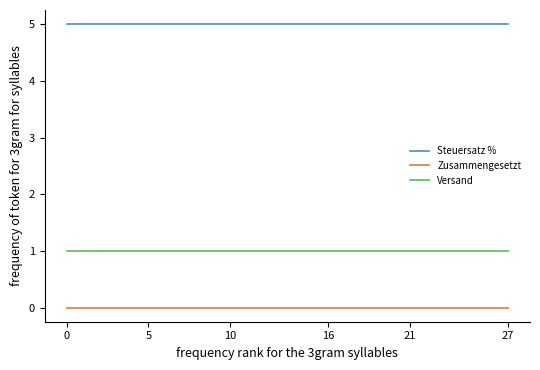

What are all the series names shown in the legend?

Steuersatz %, Zusammengesetzt, Versand